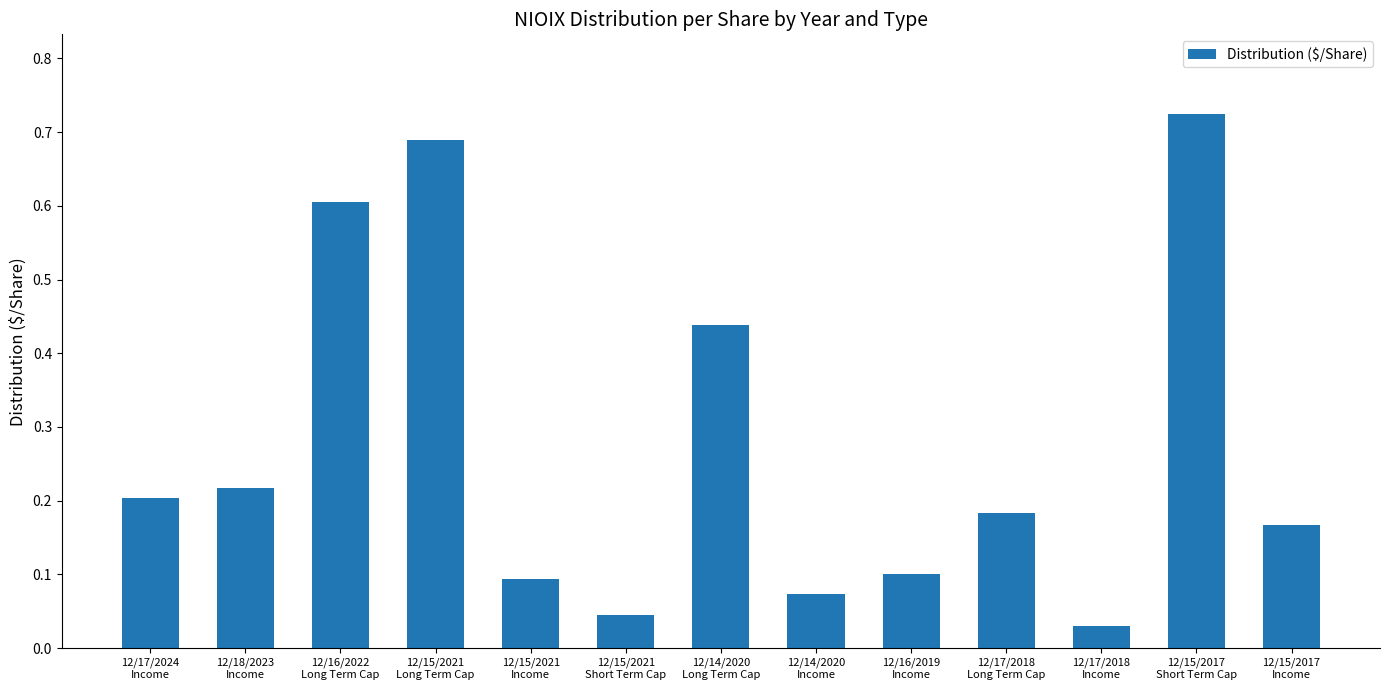

What is the label of the 6th bar from the left?

12/15/2021
Short Term Cap